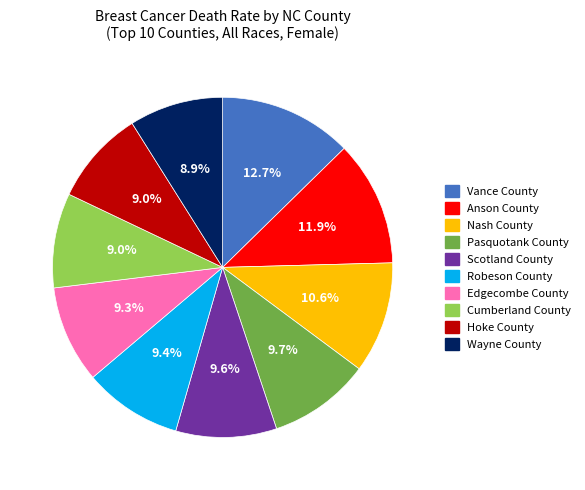

To the nearest percent, what is the difference between the largest and smallest slice percentages?

4%